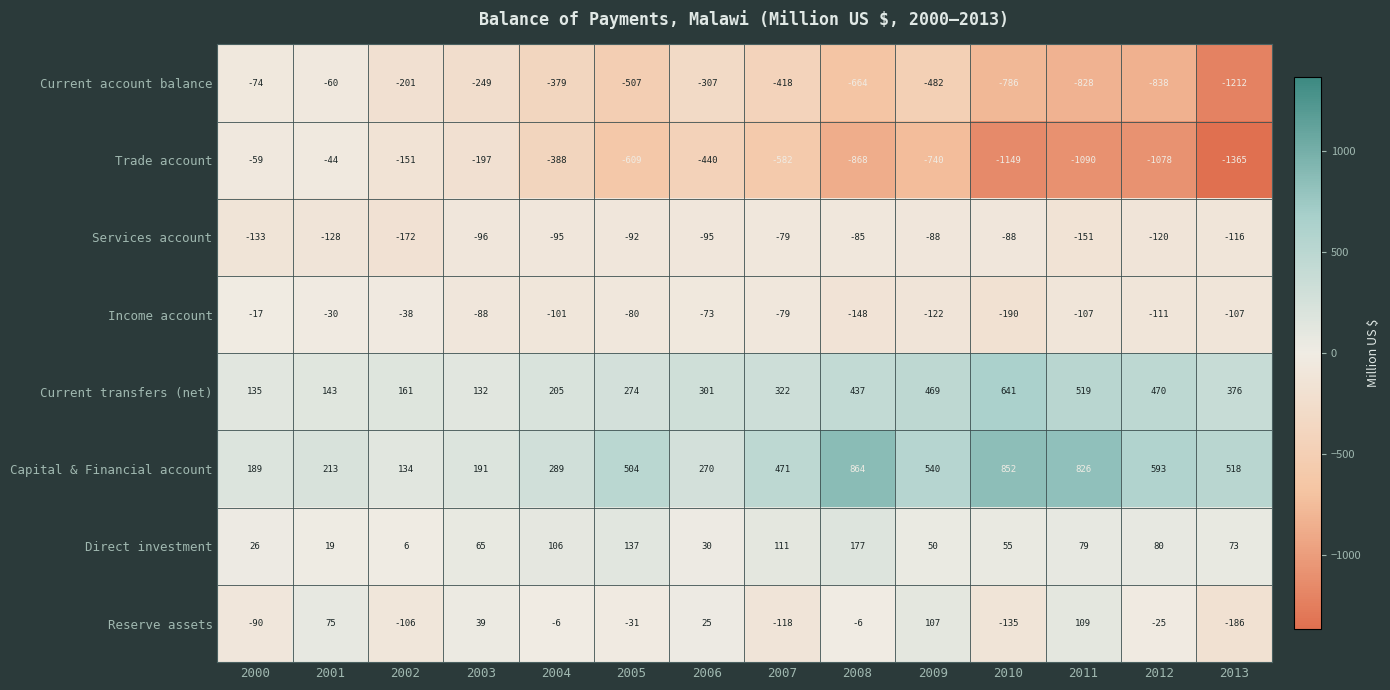

At which category does the chart reach its minimum across all series?

2013